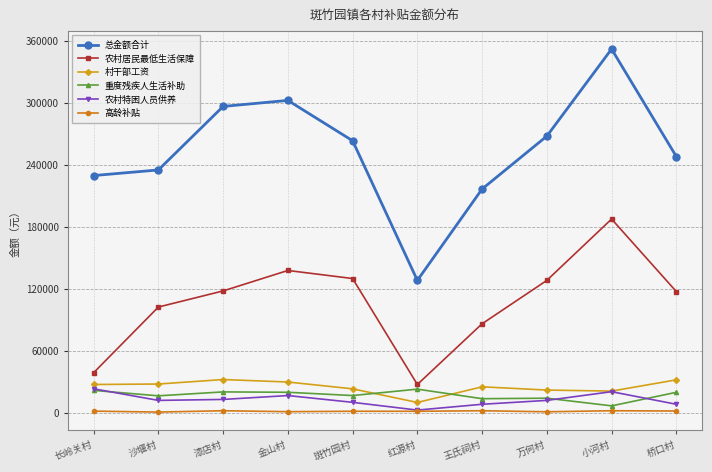

What is the maximum value shown in the chart?

352418.0